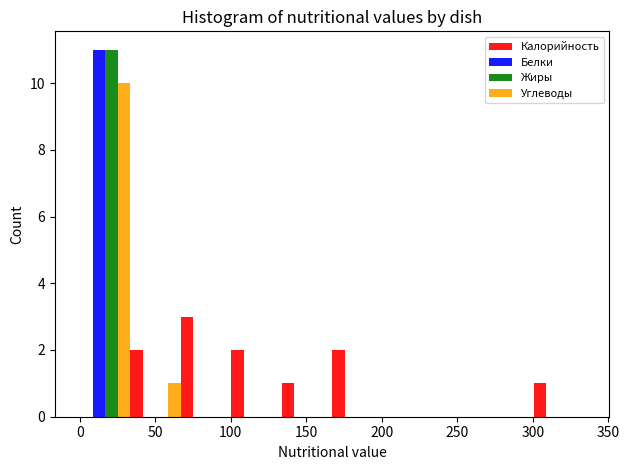

What is the height of the Белки bar covering 0 to 35 on the x-axis? Neither the bar edges nor the heights are printed on the chart, so give them approximately, as read against the axes.

11